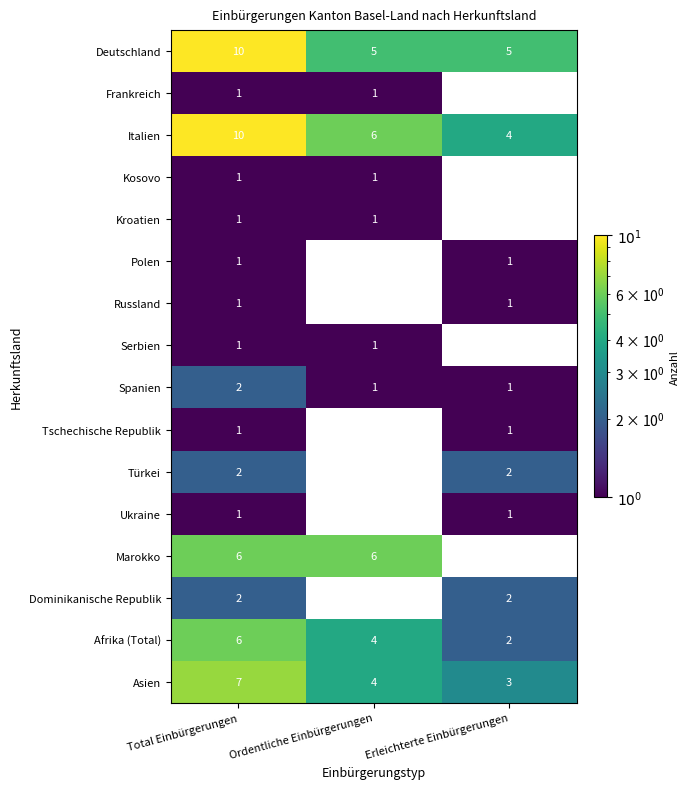

Is the value of Marokko at Ordentliche Einbürgerungen greater than the value of Tschechische Republik at Total Einbürgerungen?

Yes